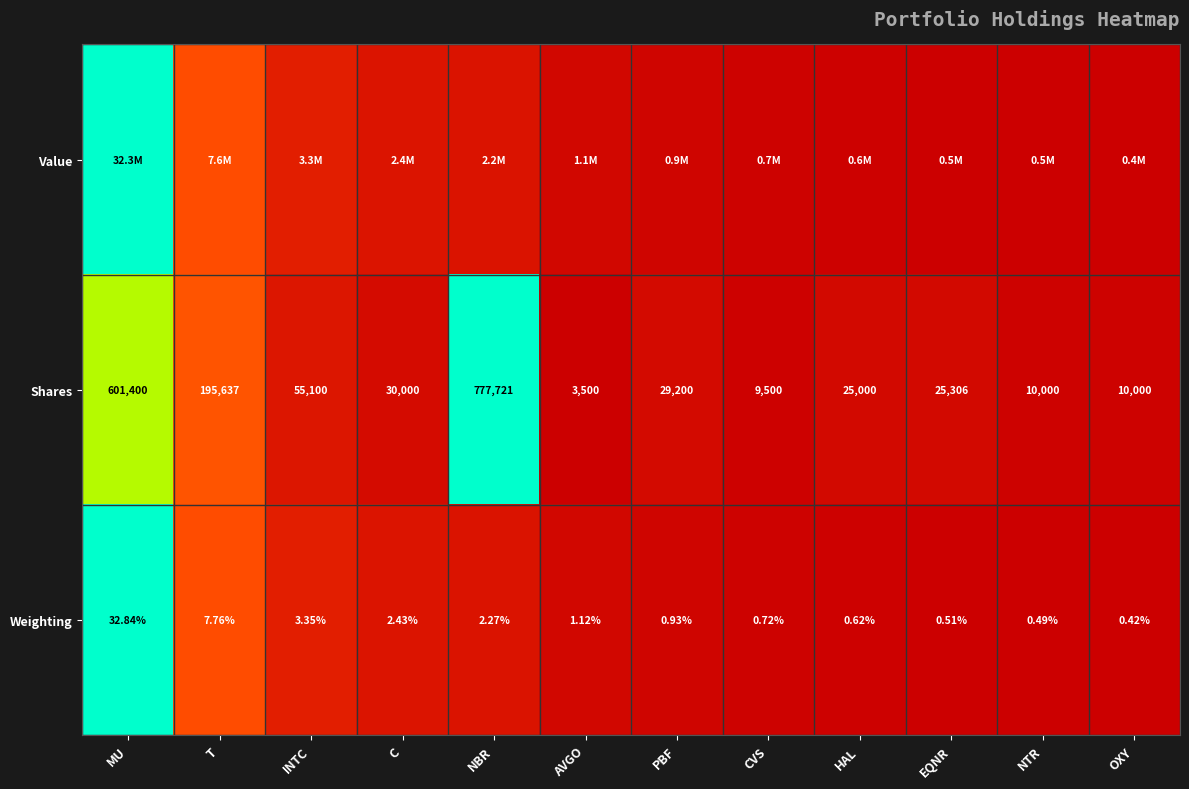

Where does the Weighting series first go above 1?

MU